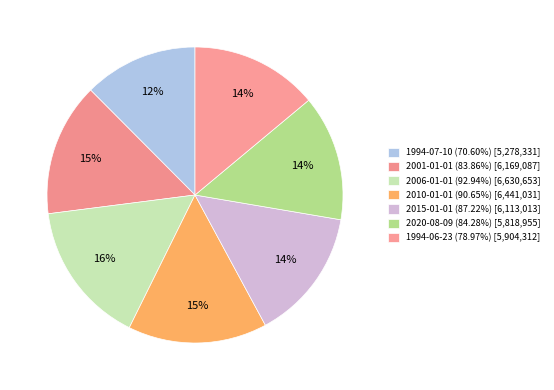

How many slices are in this pie chart?

7